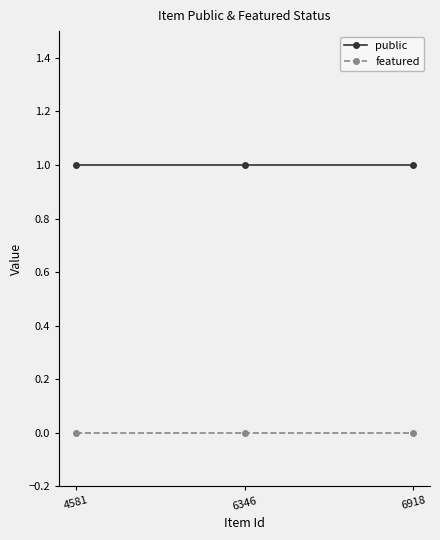

The value of public at 6346 is 1. True or false?

True